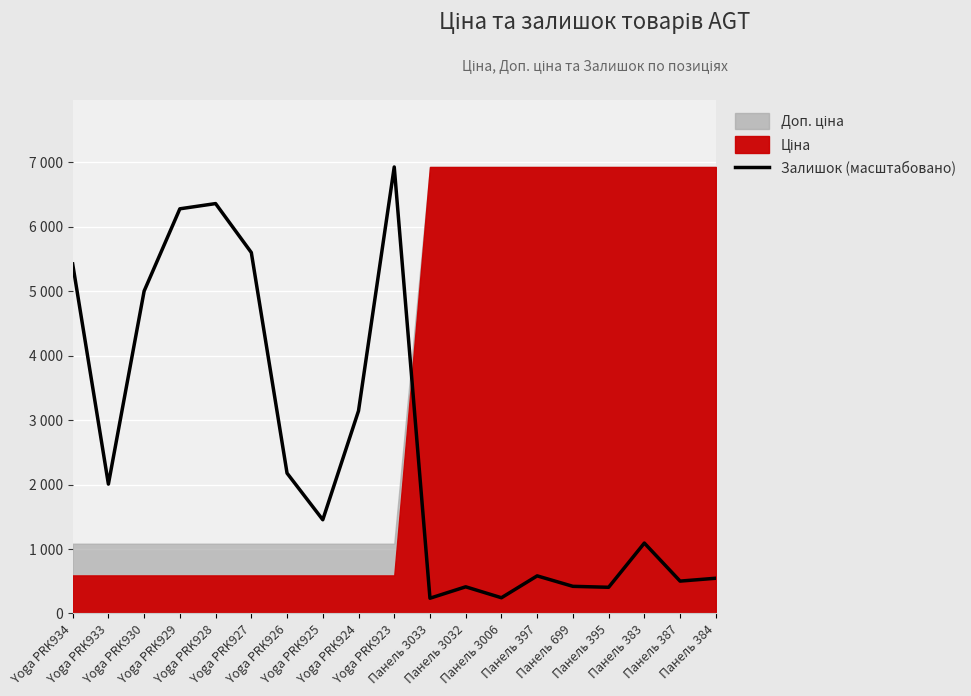

What is the change in value from Панель 383 to Панель 387?

-590.0